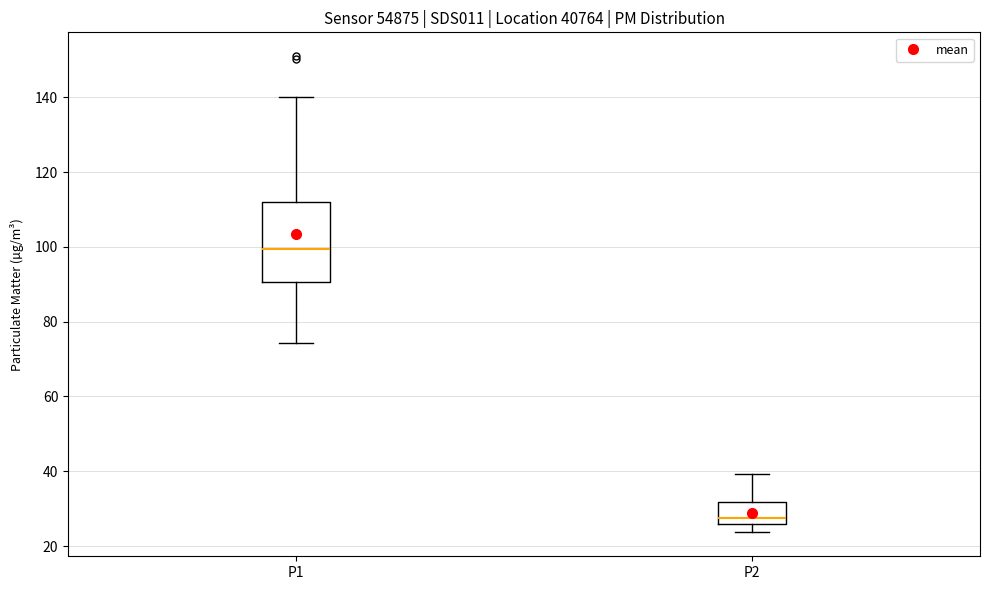

Reading left to right, transcribe this box plot: for each box, give where its median line is, the range the box spans, and where its two whiskers end, as read against the y-axis. The values are not printed on the chart, so give them approximately, as read against the axis.

P1: median 100, box 90 to 112, whiskers 74 to 140
P2: median 28, box 26 to 32, whiskers 24 to 40